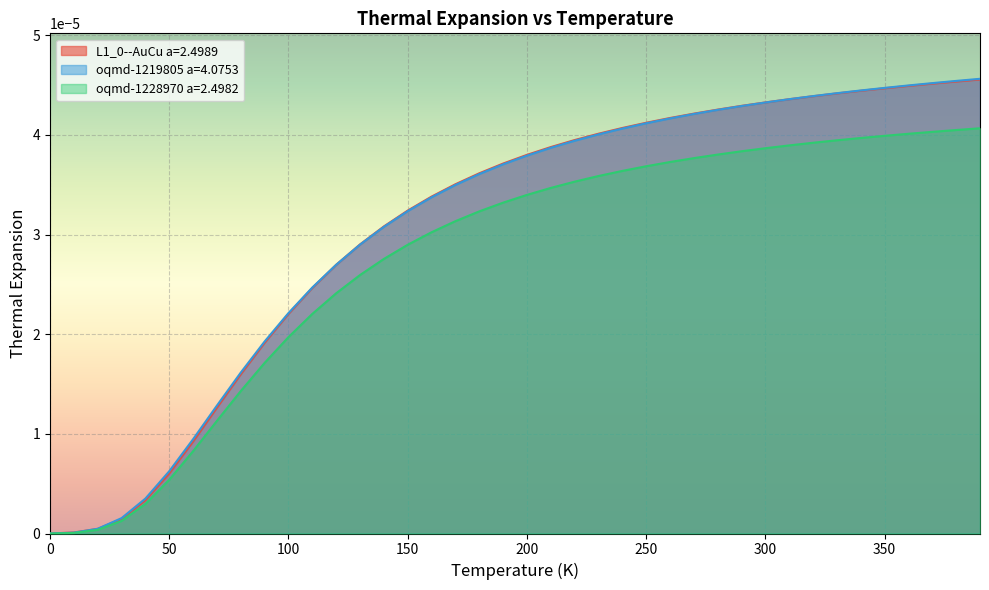

Does the chart display data point markers on the line(s)?

No